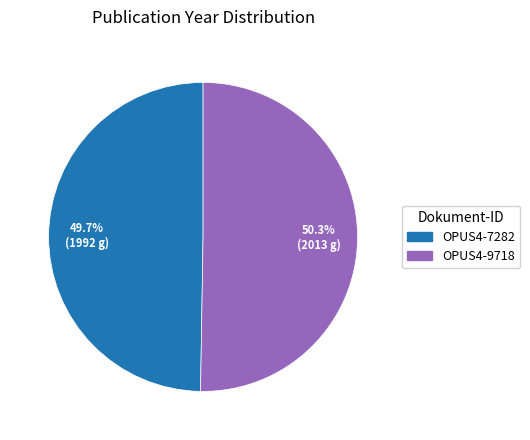

Which has a higher value, OPUS4-7282 or OPUS4-9718?

OPUS4-9718